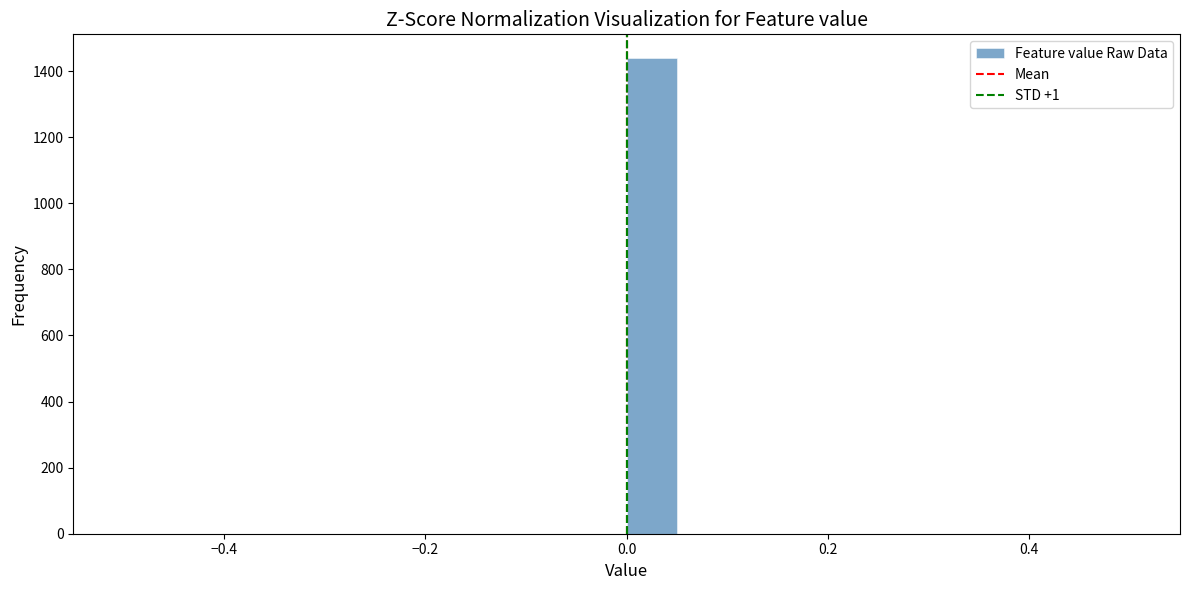

Around what value on the x-axis is the tallest bar? Give the approximate position of its centre, as read against the axis.

0.02